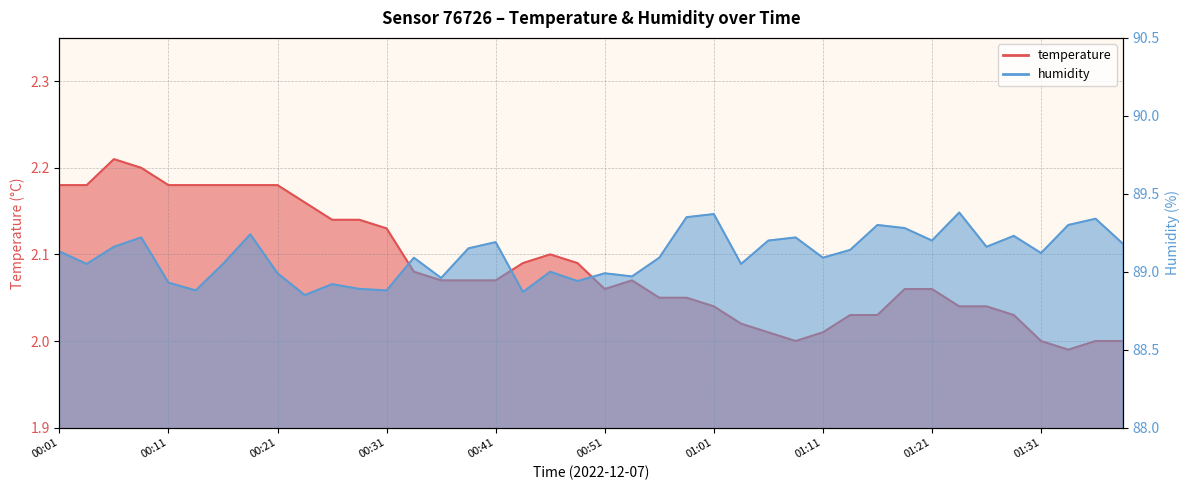

Rank the series by their average value, from lowest to highest.

temperature, humidity